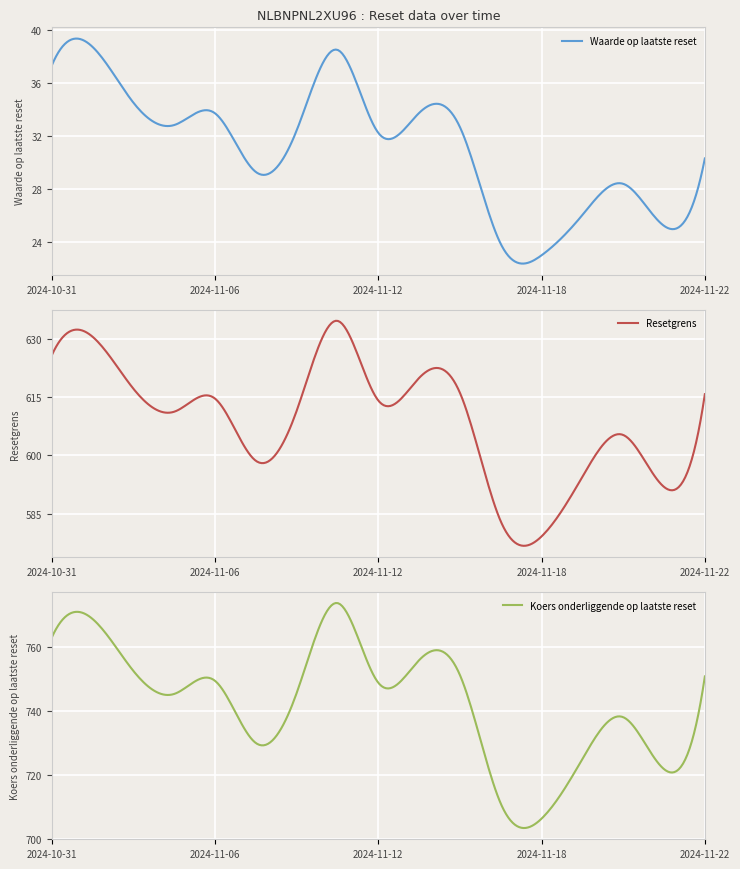

Reading left to right, what are all the values shown in this chart?

Waarde op laatste reset: 37.3	38.7	34.5	32.8	33.7	29.3	32.4	38.5	32.2	33.7	32.7	23.9	23.0	26.1	28.4	25.2	30.3
Resetgrens: 625.7	630.5	617.1	611.2	614.6	598.6	611.5	634.6	614.1	619.9	616.1	583.0	579.2	594.5	605.2	591.9	615.7
Koers onderliggende op laatste reset: 763.1	768.9	752.6	745.4	749.5	730.0	745.7	773.9	748.9	756.0	751.3	711.0	706.3	725.0	738.1	721.8	750.9